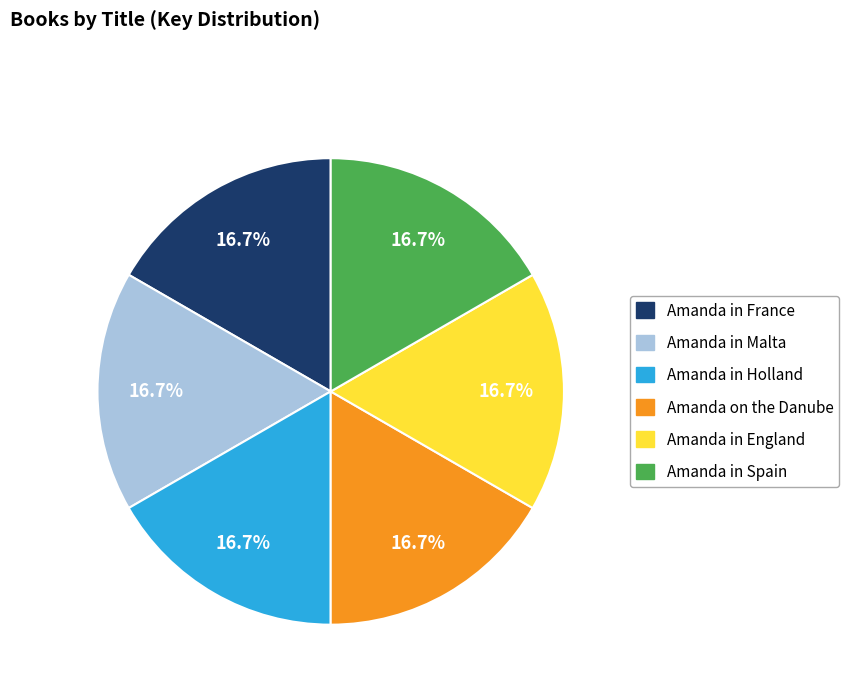

What percentage do Amanda in France and Amanda in England together represent?

33.3%